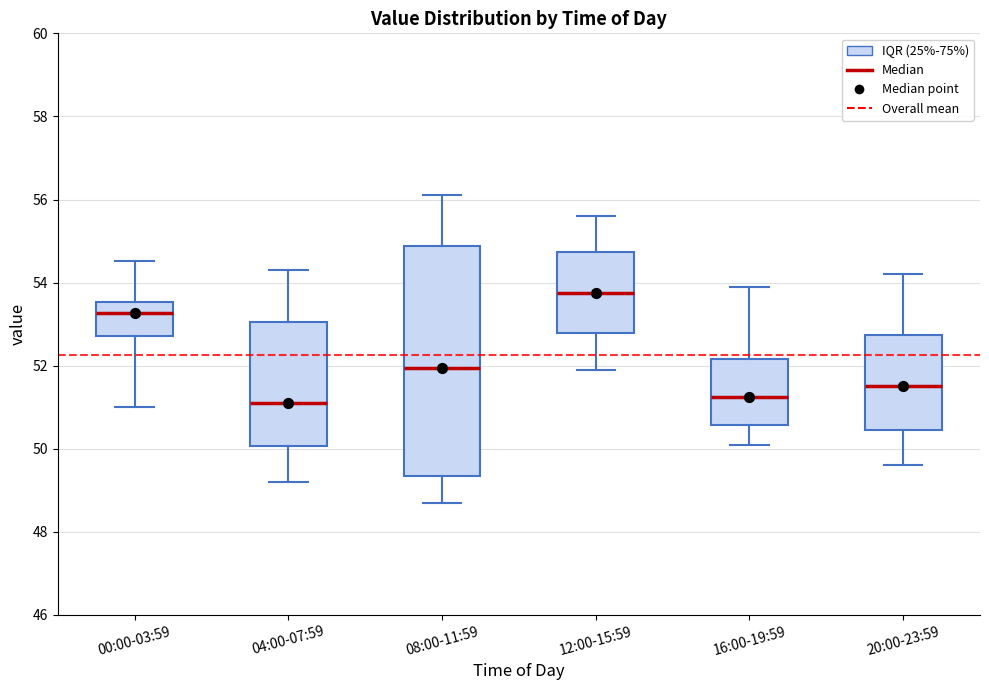

Which box has the highest median line?

12:00-15:59